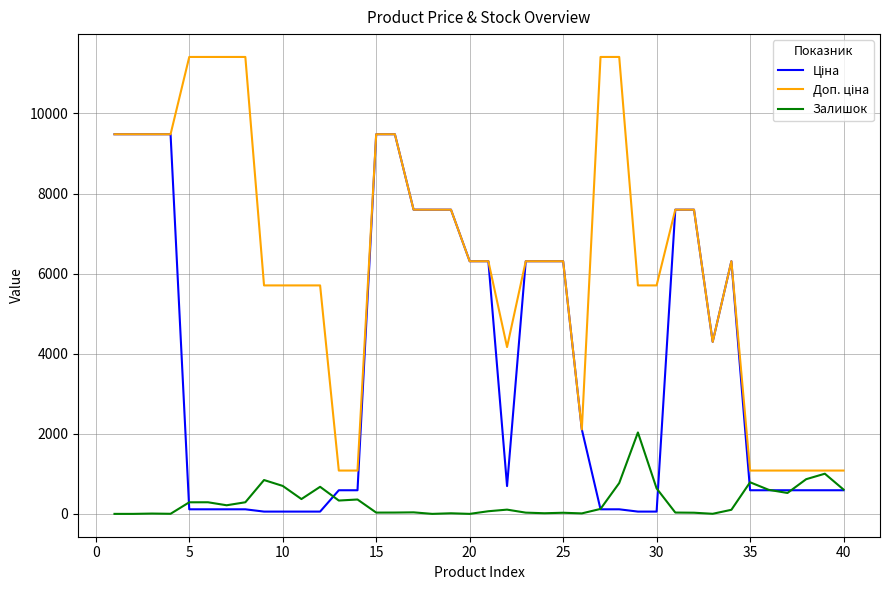

What is the highest value of the Залишок series?

2033.0